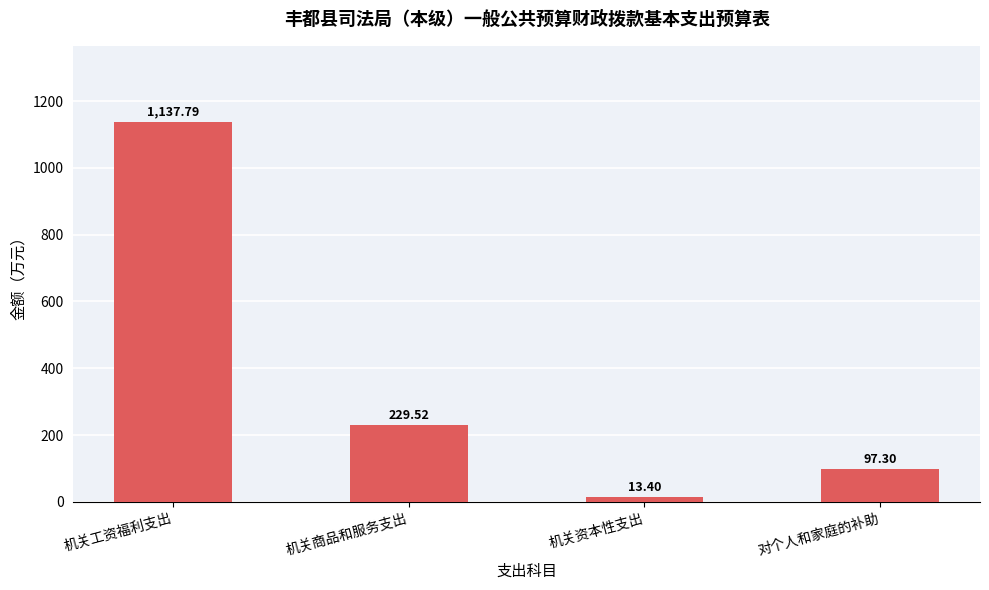

List the labels in order of value, largest first.

机关工资福利支出, 机关商品和服务支出, 对个人和家庭的补助, 机关资本性支出